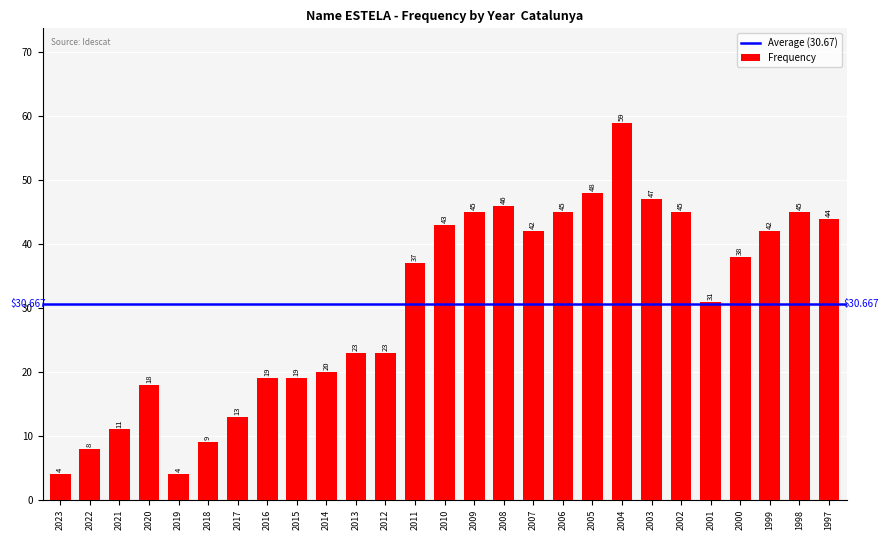

What is the ratio of the value at 2008 to the value at 2005?

1.0